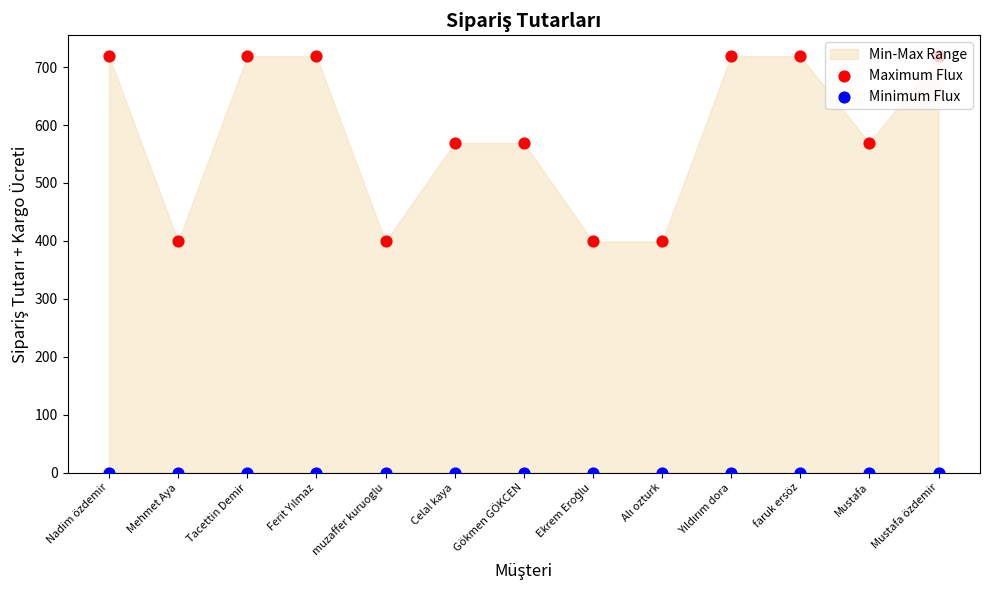

Which series reaches the minimum Y coordinate?

Minimum Flux